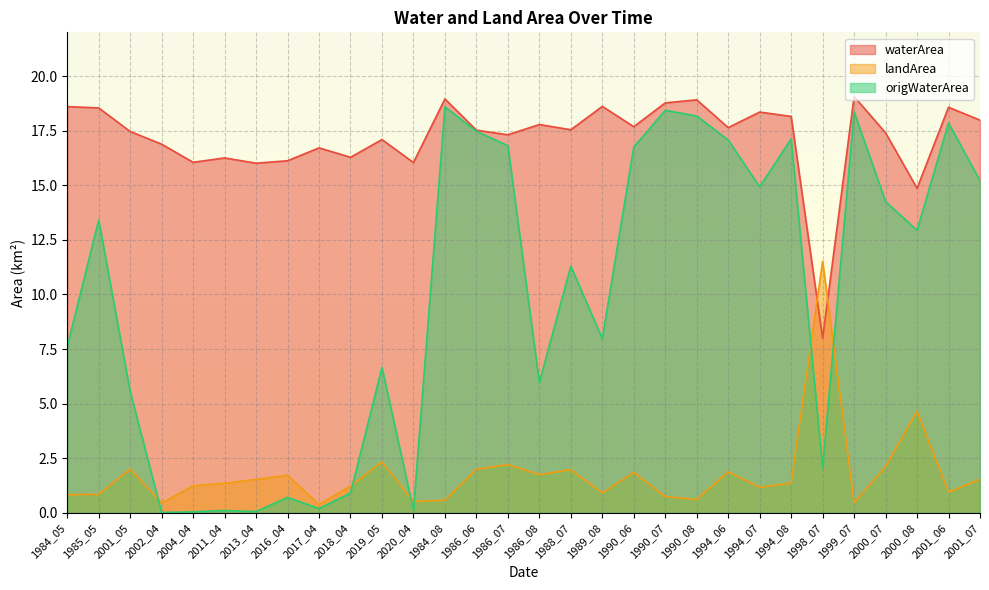

Reading left to right, transcribe all the data shown in this chart.

waterArea: 18.6	18.5	17.5	16.9	16.1	16.2	16.0	16.1	16.7	16.3	17.1	16.0	18.9	17.5	17.3	17.8	17.5	18.6	17.7	18.8	18.9	17.6	18.4	18.1	8.0	19.1	17.4	14.9	18.6	18.0
landArea: 0.8	0.8	2.0	0.5	1.2	1.4	1.5	1.7	0.4	1.2	2.3	0.5	0.6	2.0	2.2	1.8	2.0	0.9	1.9	0.8	0.6	1.9	1.2	1.4	11.5	0.5	2.1	4.7	0.9	1.5
origWaterArea: 7.6	13.4	5.6	0.0	0.1	0.1	0.1	0.7	0.2	0.9	6.7	0.1	18.6	17.5	16.8	6.0	11.3	8.0	16.8	18.4	18.2	17.1	14.9	17.1	2.1	18.4	14.2	12.9	17.9	15.2